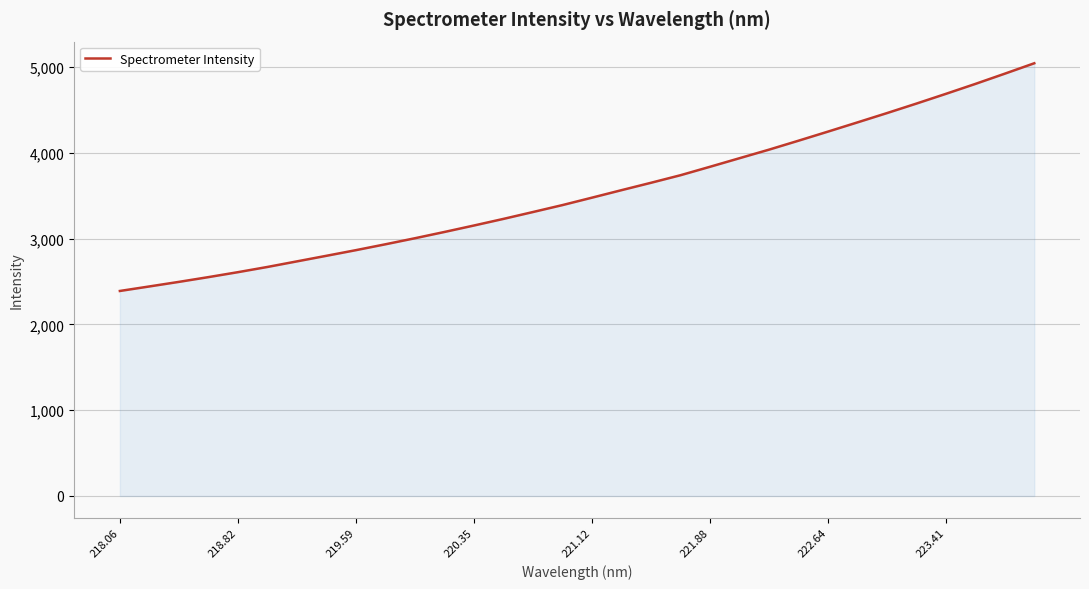

What is the maximum value shown in the chart?

5043.2